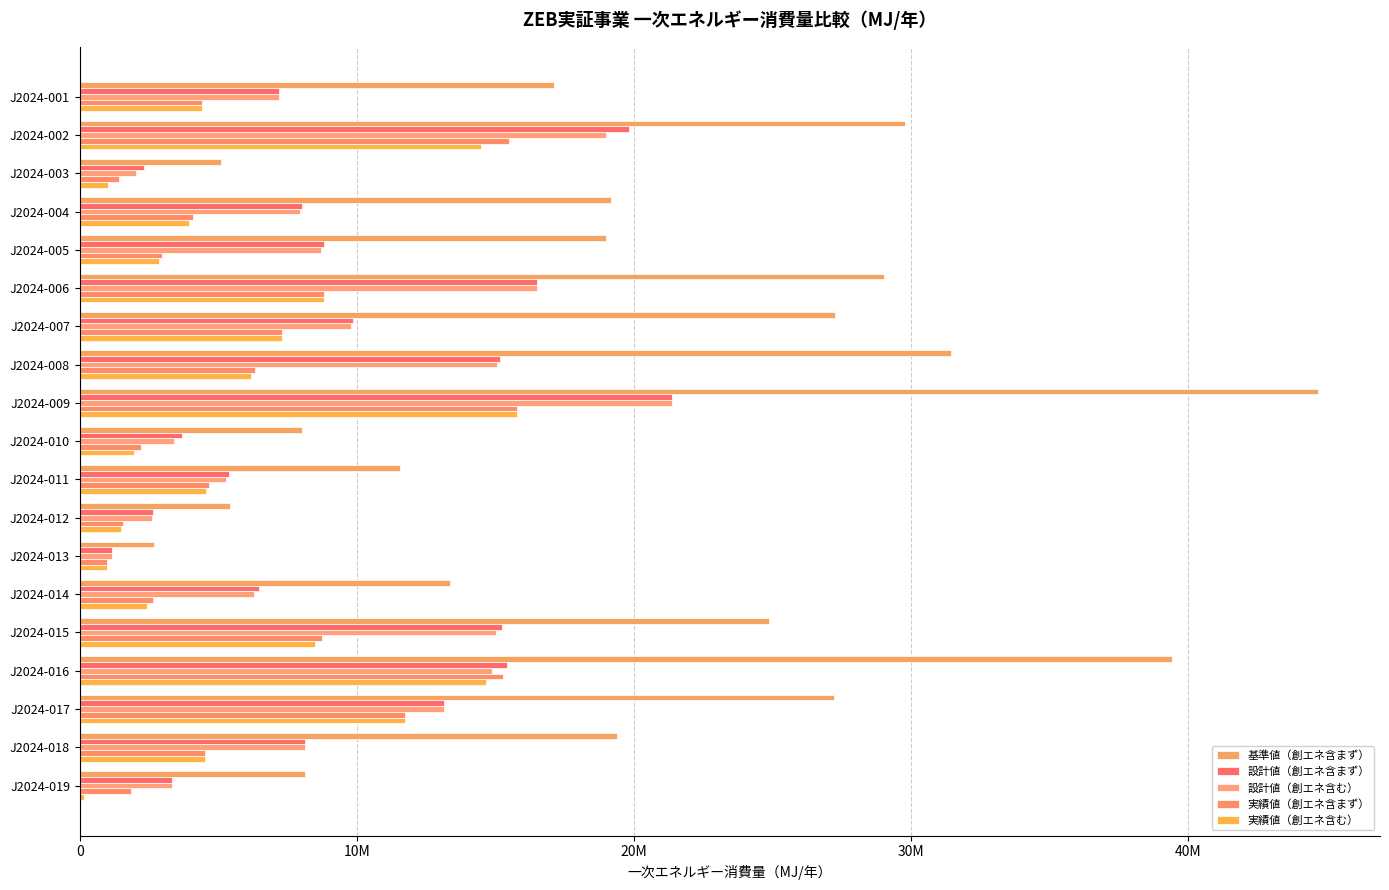

At which category does the chart reach its minimum across all series?

J2024-019